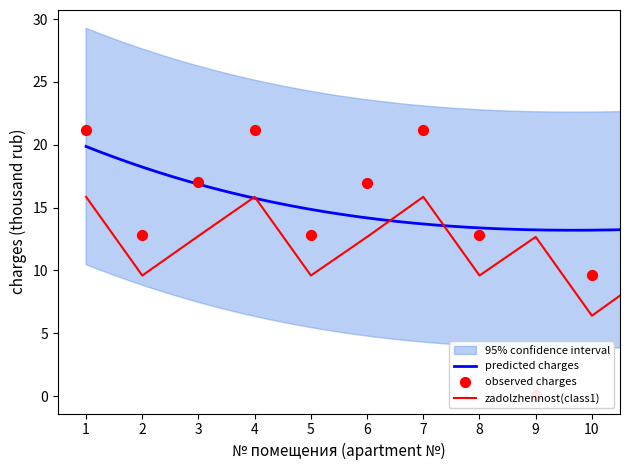

Is the value of zadolzhennost at 8 greater than the value of itog_zadolzhennost at 10?

No